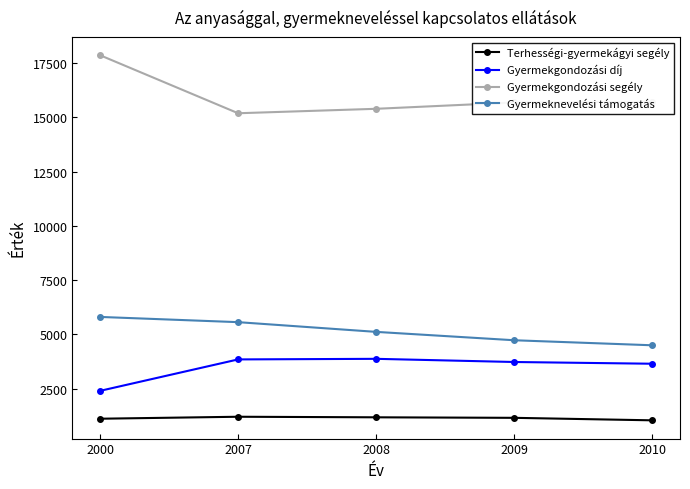

At how many categories does at least one series exceed 3666?

5